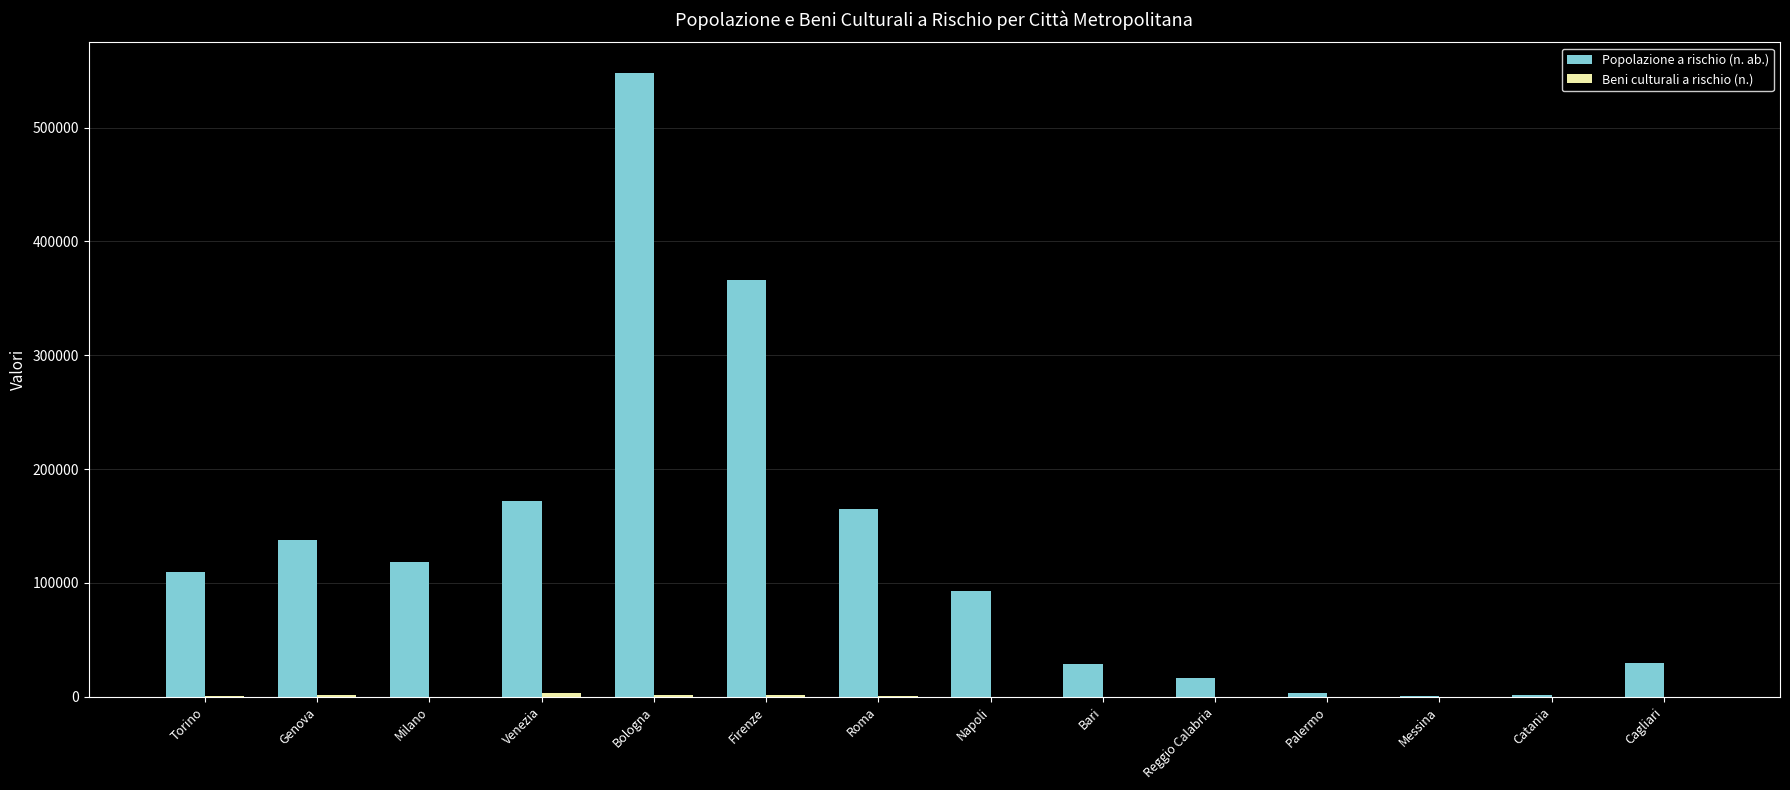

Which series has the largest total across all categories?

Popolazione a rischio (n. ab.)